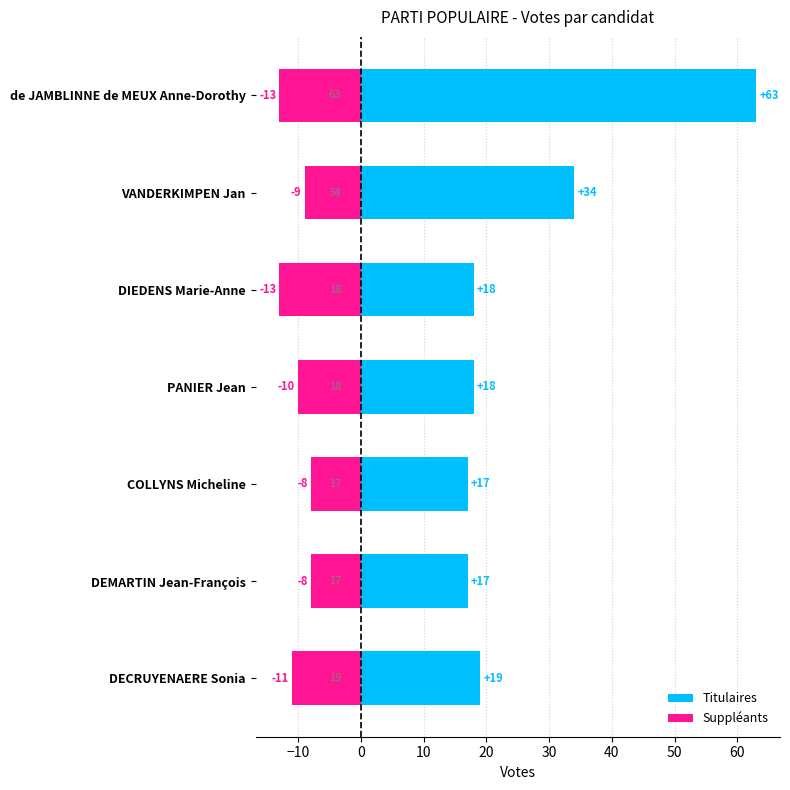

True or false: Suppléants has a value of -4 at PANIER Jean.

False